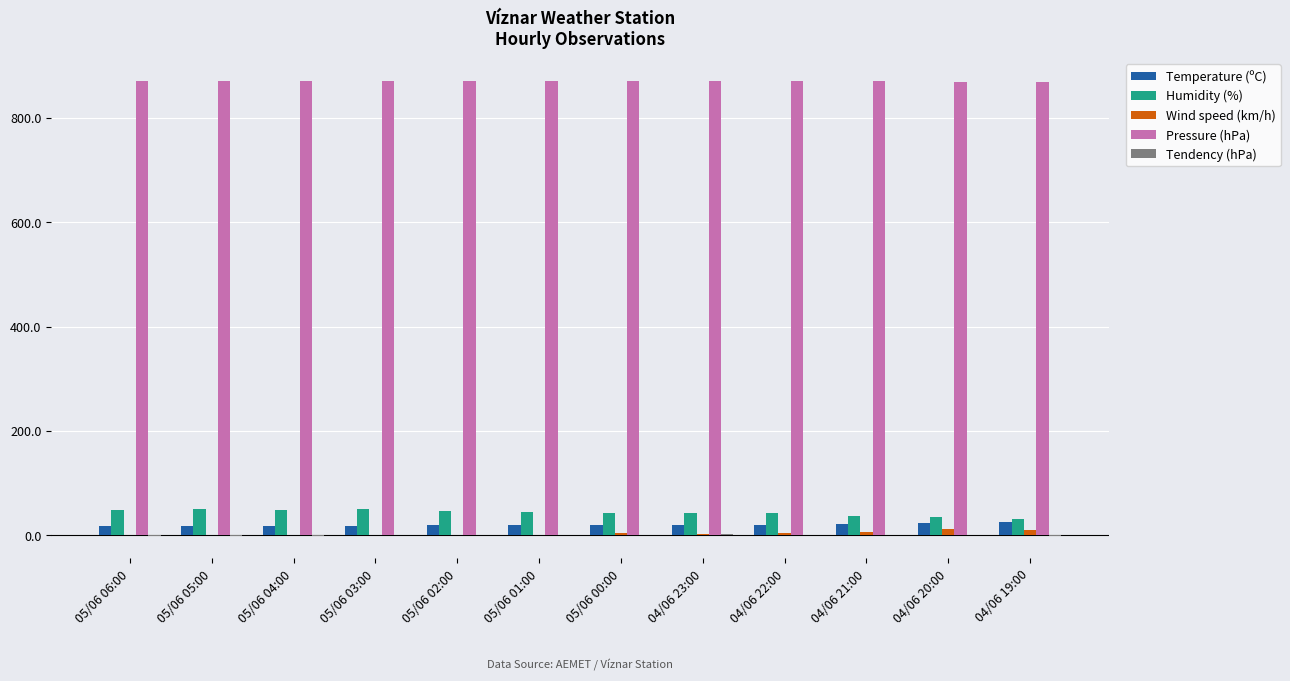

The Wind speed (km/h) series shows 11.0 at 04/06 20:00. True or false?

True